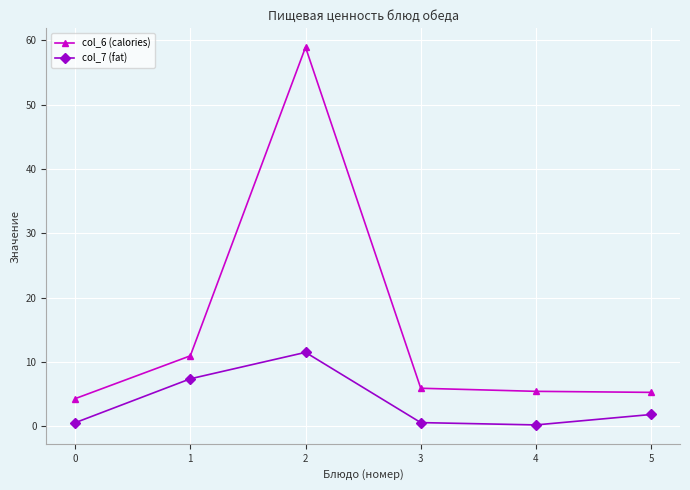

Which series has the largest range (max minus min)?

col_6 (calories)